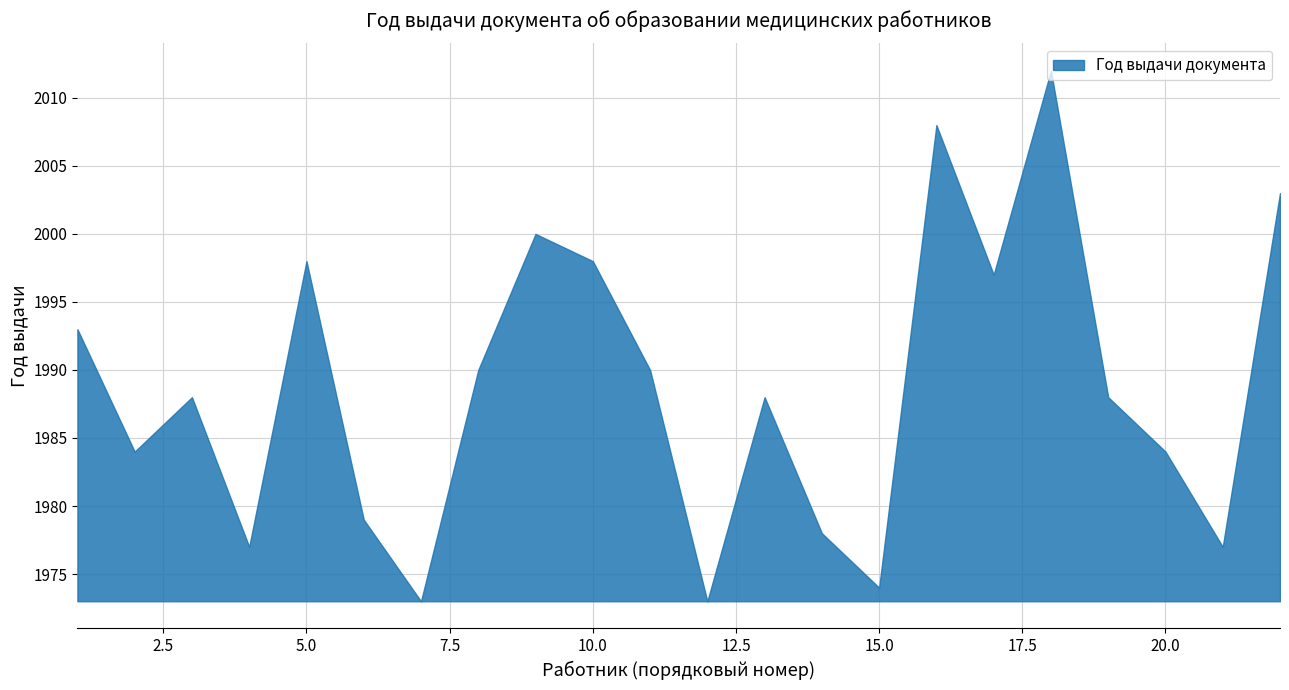

Reading left to right, extract all data points from this chart.

Астахов=1993	Бондаренко=1984	Глушенкова=1988	Дехтярук=1977	Кузнецова=1998	Левко=1979	Непогодин=1973	Оболочкова=1990	Пономарёва=2000	Попова=1998	Сивкова=1990	Борисова=1973	Гарина=1988	Долгих=1978	Ибрагимова=1974	Кадочникова=2008	Кольцова=1997	Лыткина=2012	Ряпосова=1988	Сухая=1984	Фатеева=1977	Франтовчан=2003